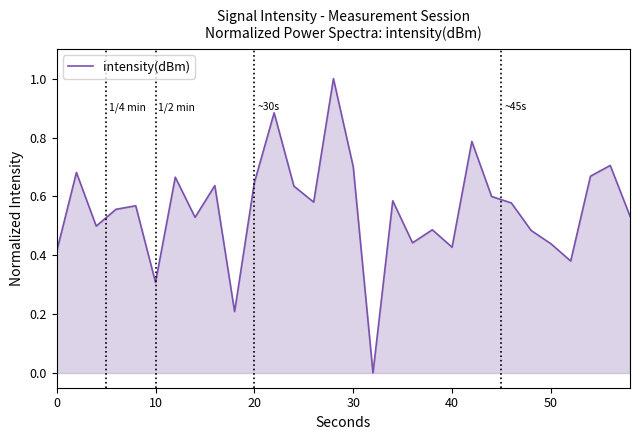

How many interior local peaks (higher than both neighbors) does the data have?

10